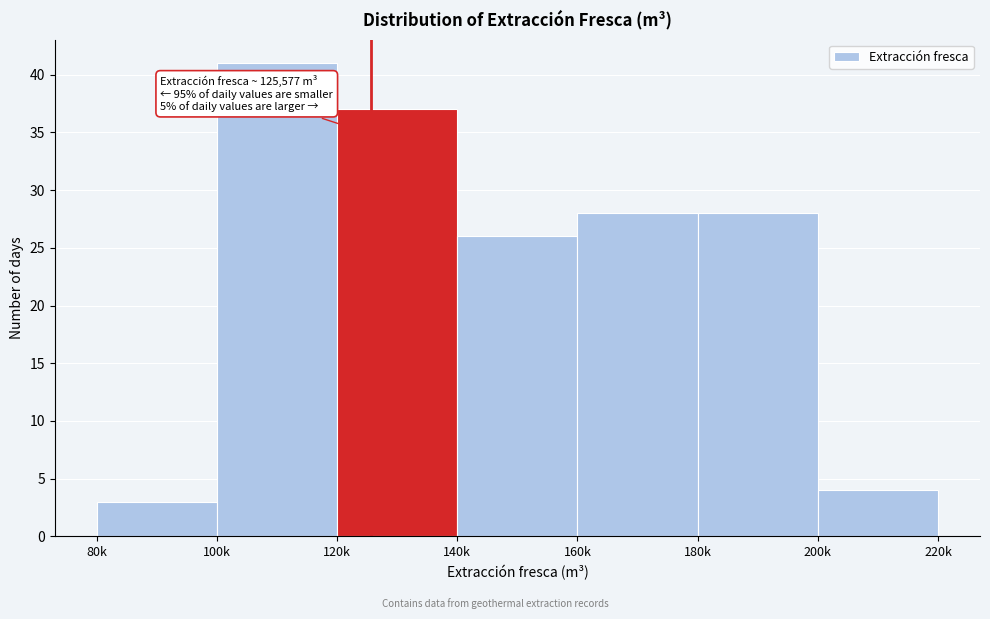

Reading right to left, extract all data points from this chart.

4	28	28	26	37	41	3